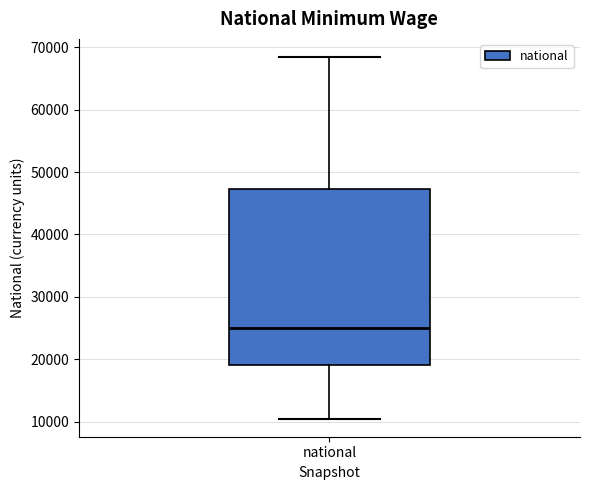

Where does the median line of the box for national sit on the y-axis? The values are not printed on the chart, so give them approximately, as read against the axis.

25000